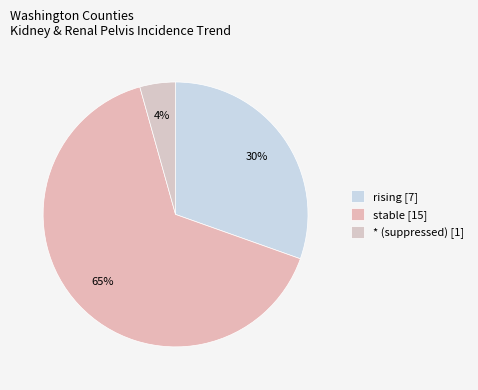

How many segments does this pie chart have?

3